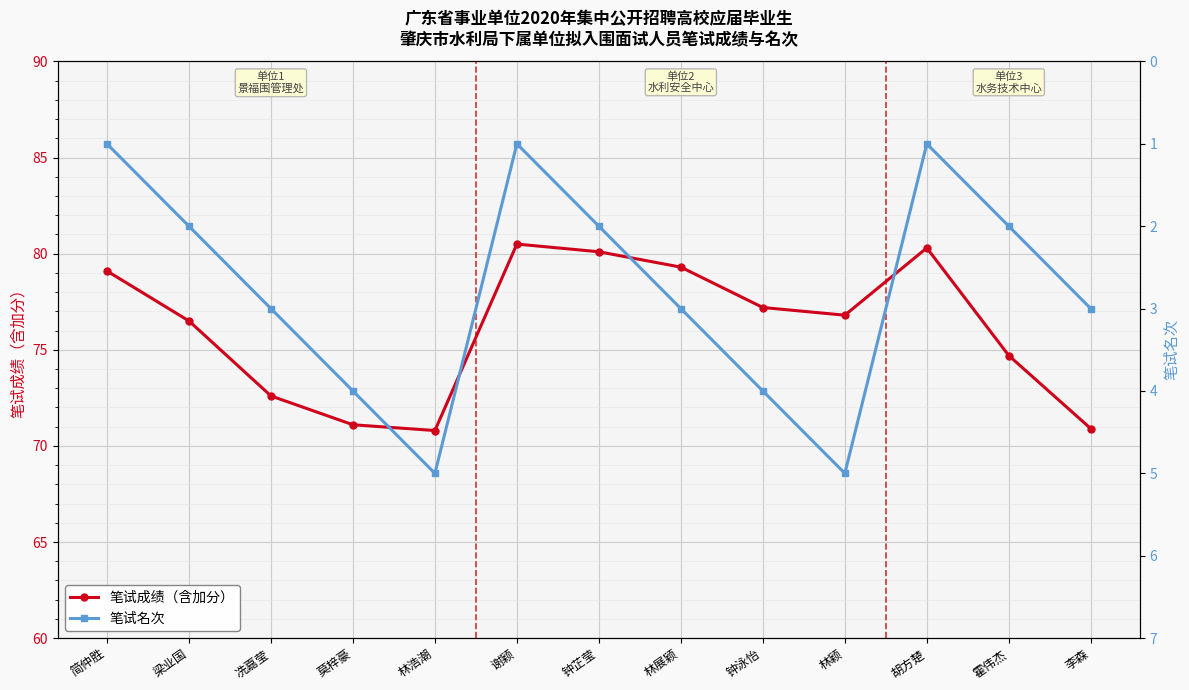

Rank the series by their average value, from highest to lowest.

笔试成绩（含加分）, 笔试名次